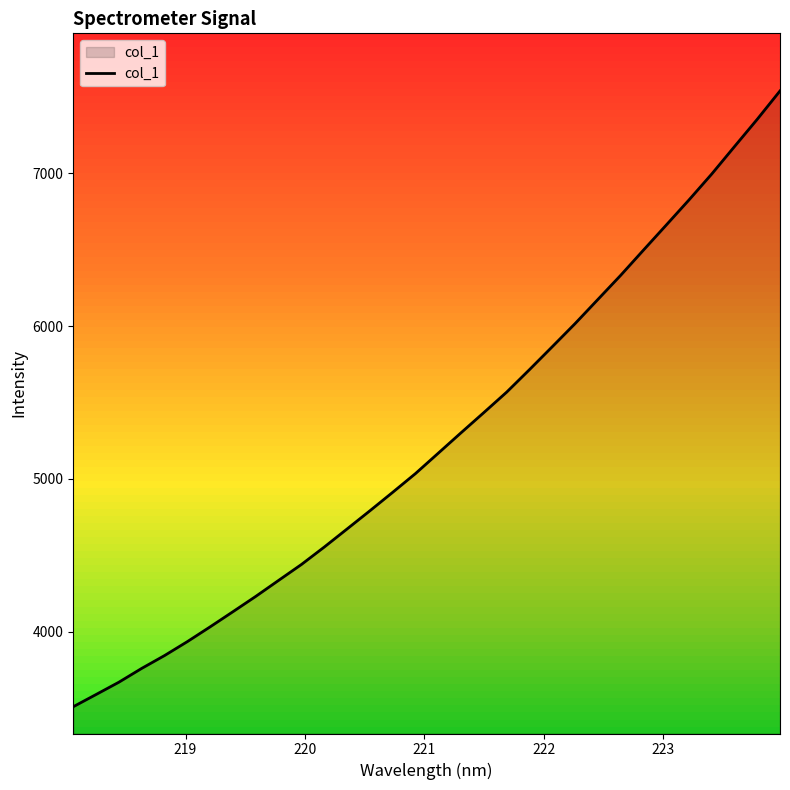

What is the difference between the maximum and minimum values?

4031.5